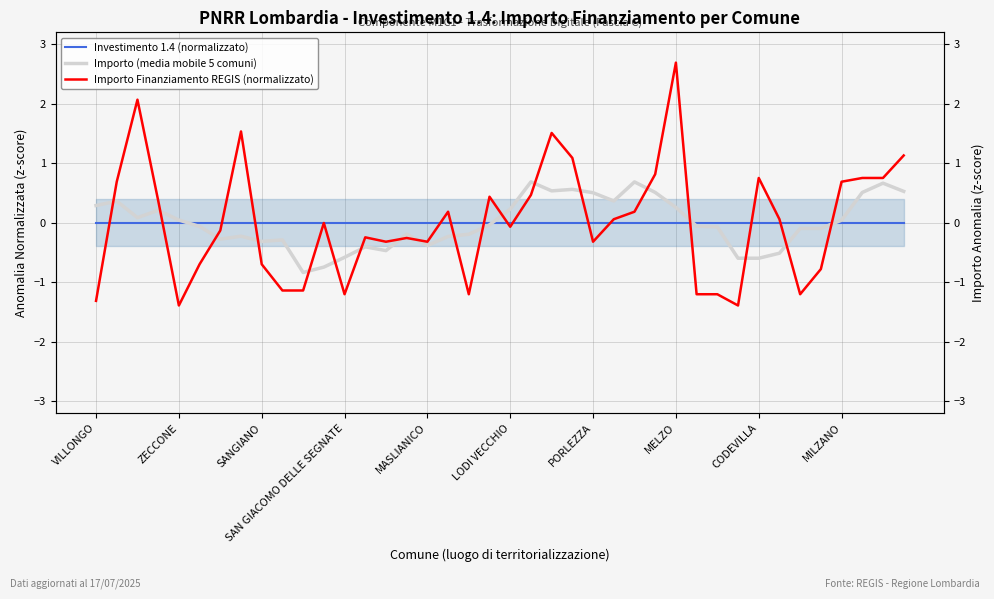

Does the chart display data point markers on the line(s)?

No